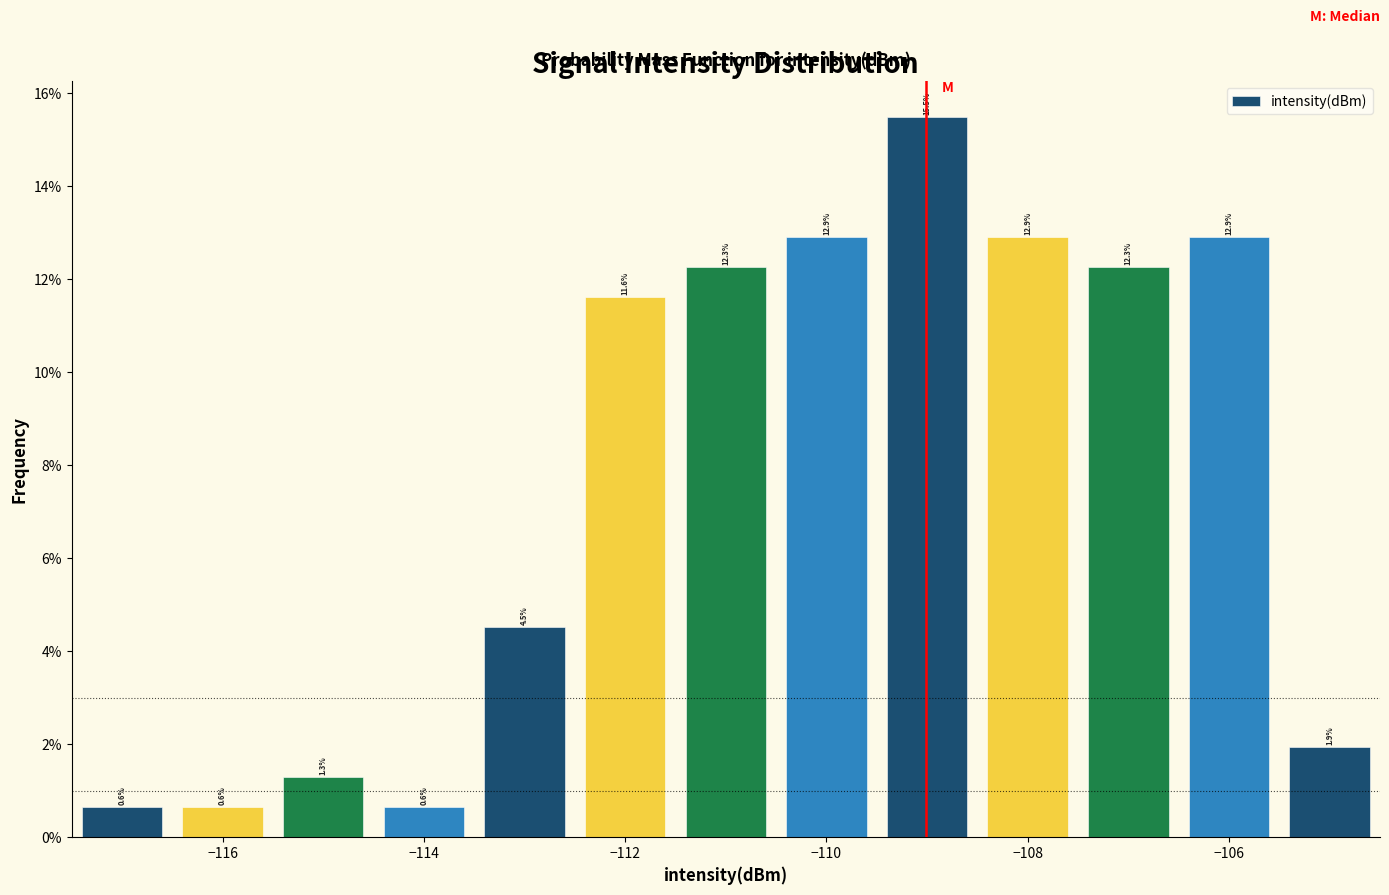

Reading left to right, transcribe this chart: for each bar, give the range it covers on the x-axis and its height. The bar edges are not printed on the chart, so give them approximately, as read against the axis.

-117.5 to -116.5: 0.6
-116.5 to -115.5: 0.6
-115.5 to -114.5: 1.3
-114.5 to -113.5: 0.6
-113.5 to -112.5: 4.5
-112.5 to -111.5: 11.6
-111.5 to -110.5: 12.3
-110.5 to -109.5: 12.9
-109.5 to -108.5: 15.5
-108.5 to -107.5: 12.9
-107.5 to -106.5: 12.3
-106.5 to -105.5: 12.9
-105.5 to -104.5: 1.9